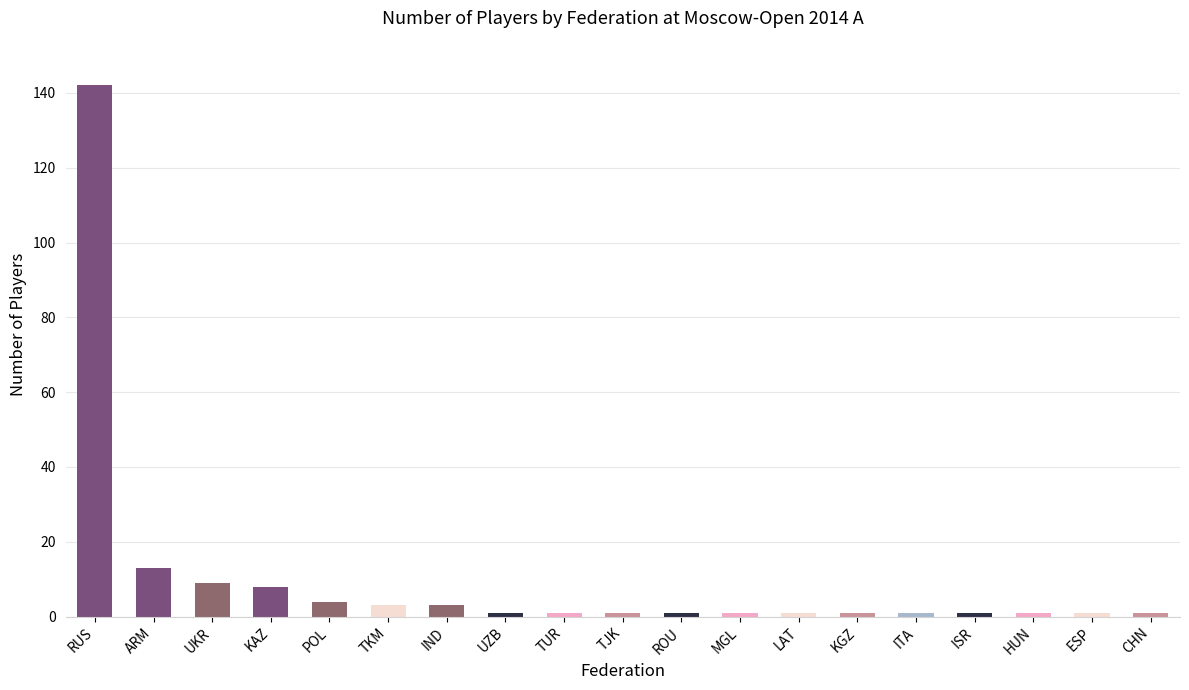

Between ARM and UKR, which is larger?

ARM